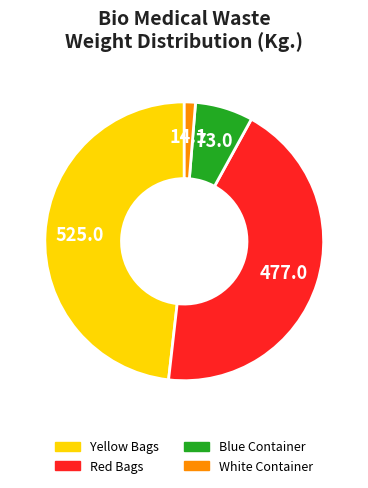

Is there any slice that represents more than half of the pie?

No